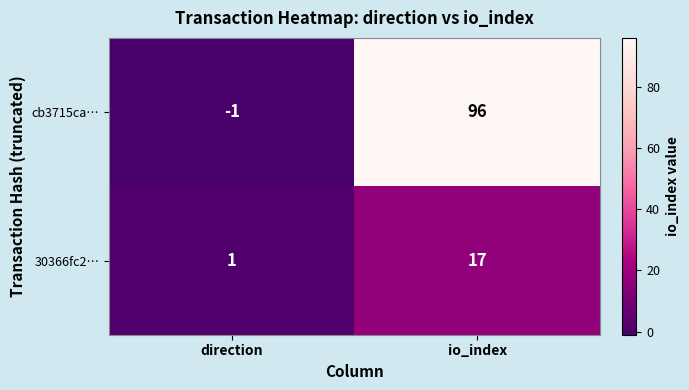

The value of 30366fc2… at direction is 1. True or false?

True